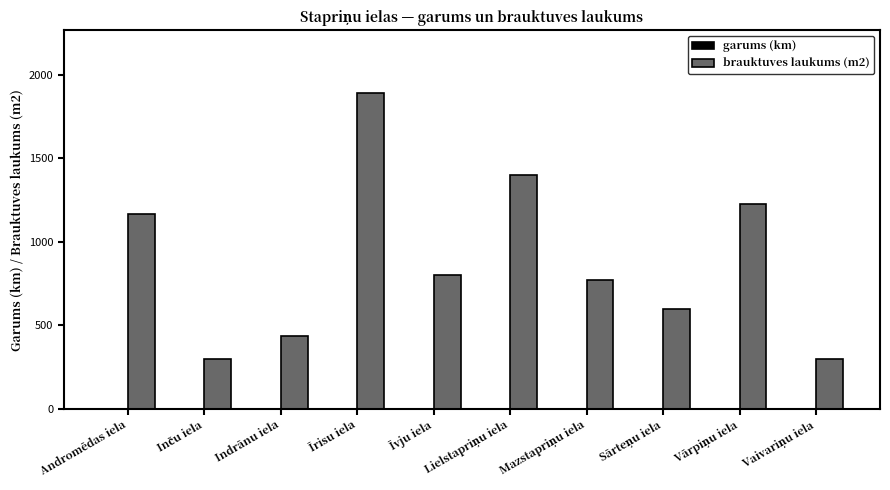

What is the maximum value shown in the chart?

1890.0